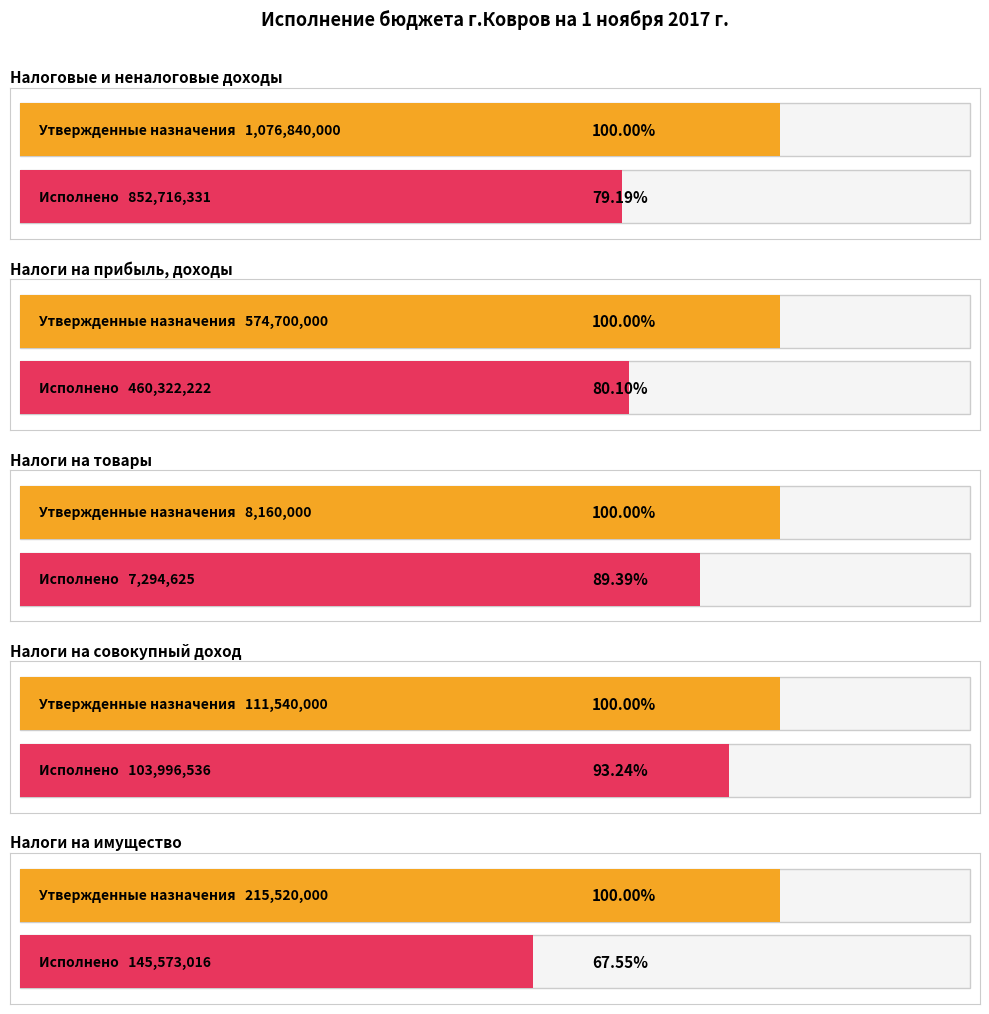

What is the minimum value for Исполнено?

7294624.7